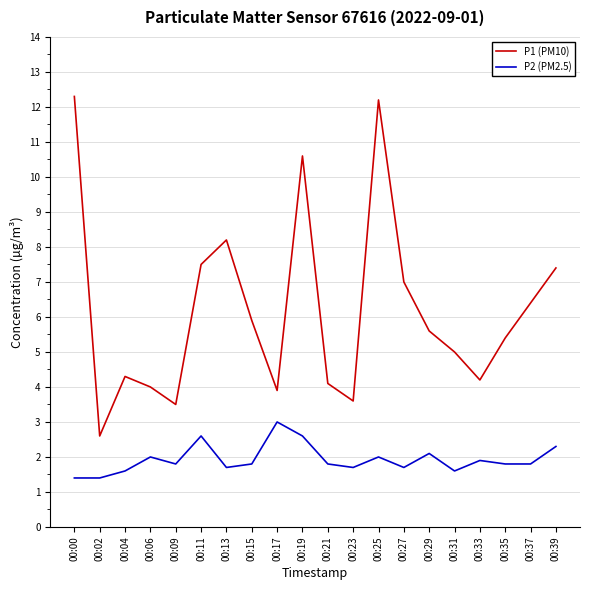

Reading left to right, transcribe all the data shown in this chart.

P1 (PM10): 12.3	2.6	4.3	4.0	3.5	7.5	8.2	5.9	3.9	10.6	4.1	3.6	12.2	7.0	5.6	5.0	4.2	5.4	6.4	7.4
P2 (PM2.5): 1.4	1.4	1.6	2.0	1.8	2.6	1.7	1.8	3.0	2.6	1.8	1.7	2.0	1.7	2.1	1.6	1.9	1.8	1.8	2.3